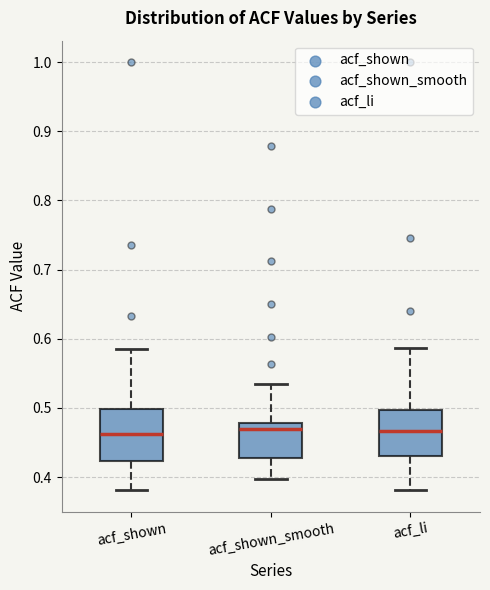

Reading left to right, read every box against the y-axis: the position of its median line, the range the box covers, and the ends of its whiskers. The values are not printed on the chart, so give them approximately, as read against the axis.

acf_shown: median 0.46, box 0.42 to 0.50, whiskers 0.38 to 0.59
acf_shown_smooth: median 0.47, box 0.43 to 0.48, whiskers 0.40 to 0.53
acf_li: median 0.47, box 0.43 to 0.50, whiskers 0.38 to 0.59